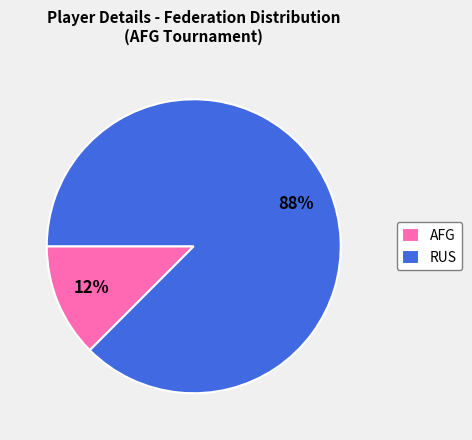

Which category has the smallest portion of the pie?

AFG